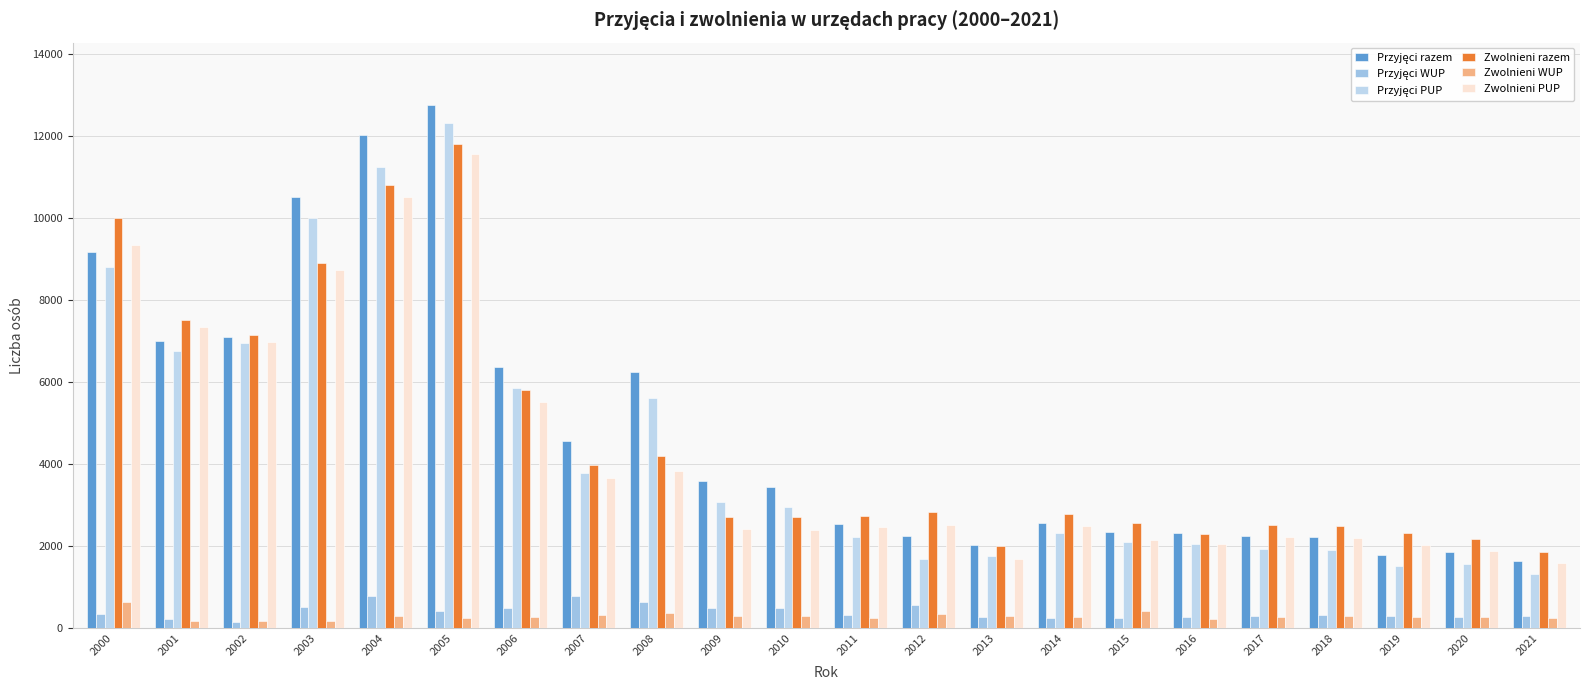

Where is Zwolnieni WUP nearest to the value 407?

2015